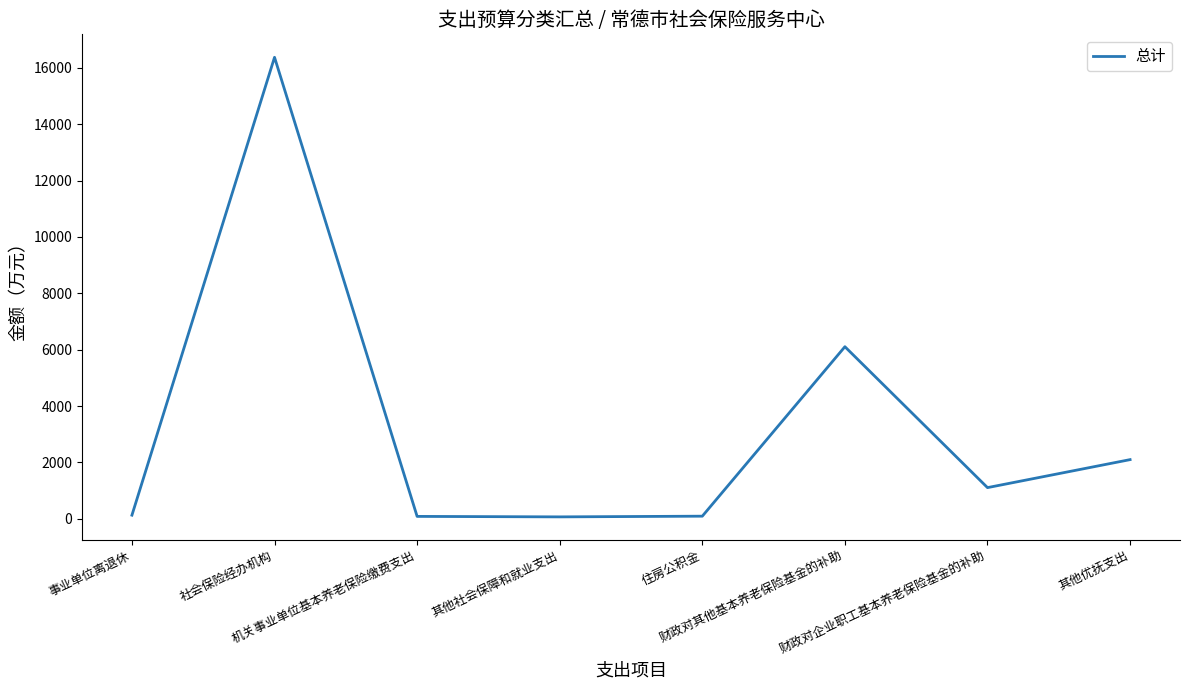

What is the sum of all values?

26061.5